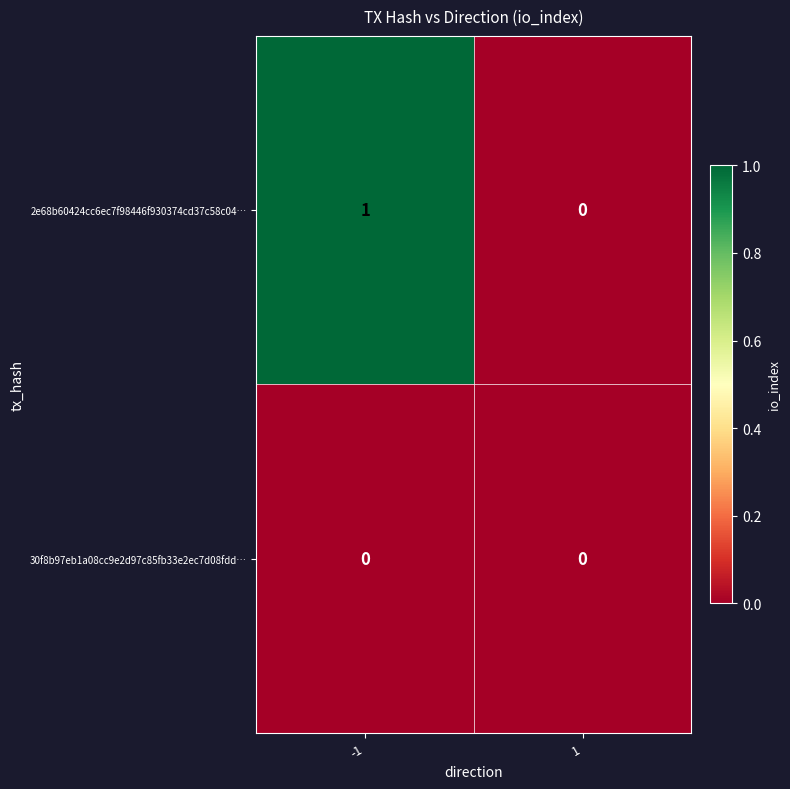

Which series has the largest total across all categories?

2e68b60424cc6ec7f98446f930374cd37c58c04…